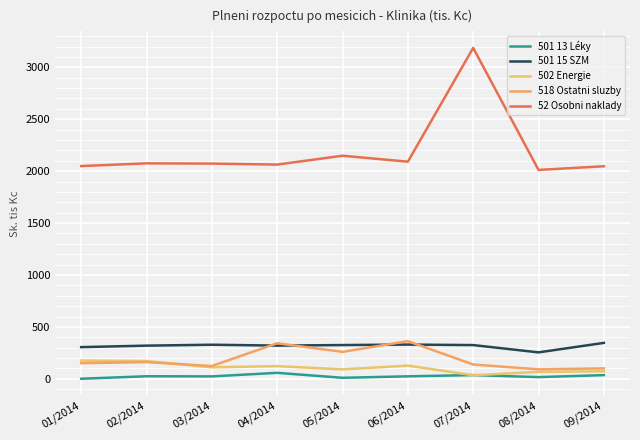

In 501 15 SZM, how many points are lower than both neighbors (excluding endpoints)?

2